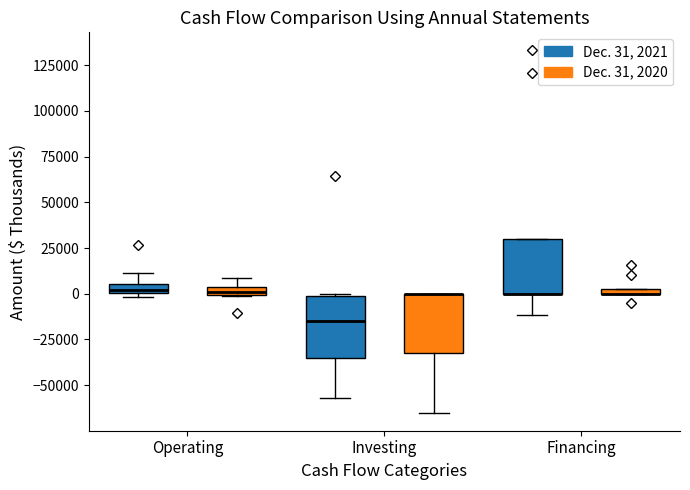

Where is the upper edge of the box for Financing (Dec. 31, 2020) on the y-axis? The values are not printed on the chart, so give them approximately, as read against the axis.

5000